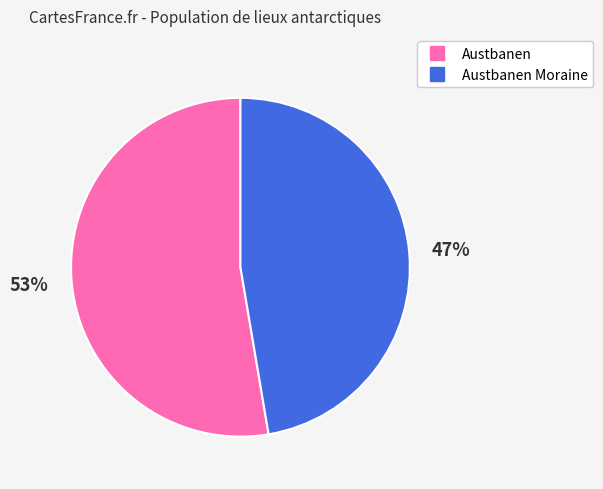

To the nearest percent, what is the average slice percentage?

50%